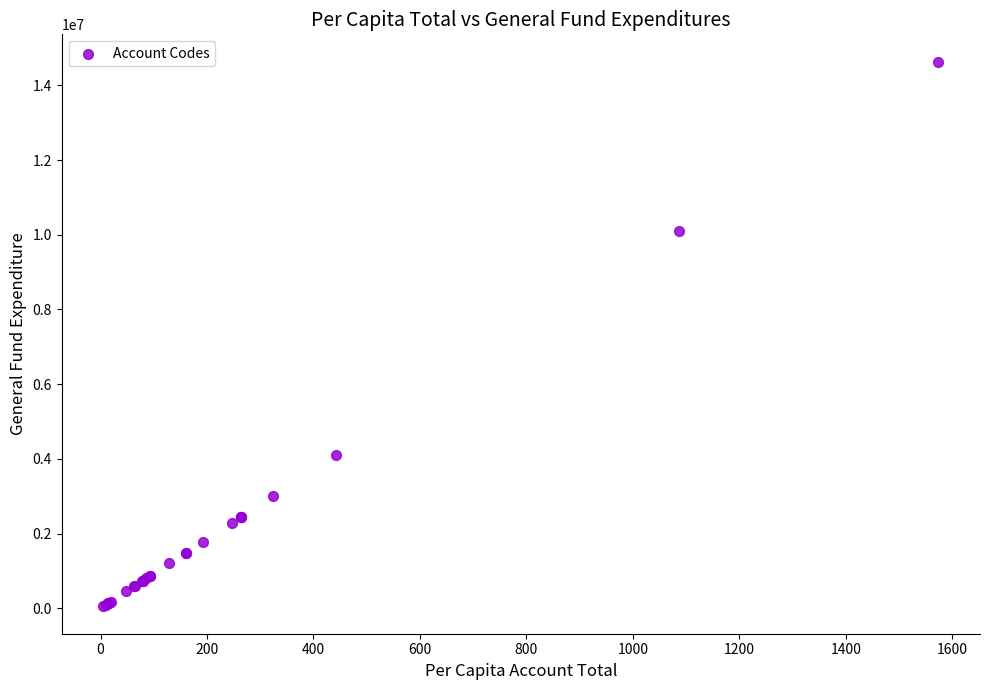

What Y value in the scatter plot is closest to 7343326?

10101498